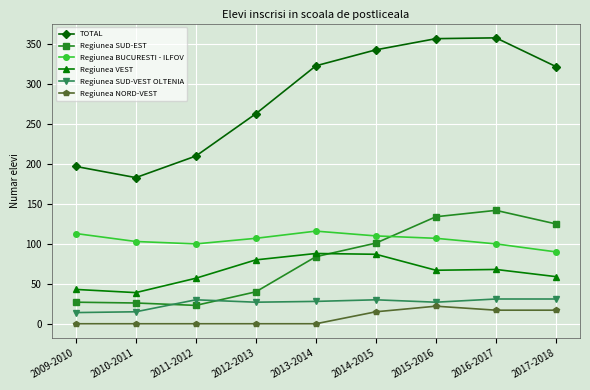

Is the value of Regiunea SUD-VEST OLTENIA at 2009-2010 greater than the value of Regiunea VEST at 2013-2014?

No